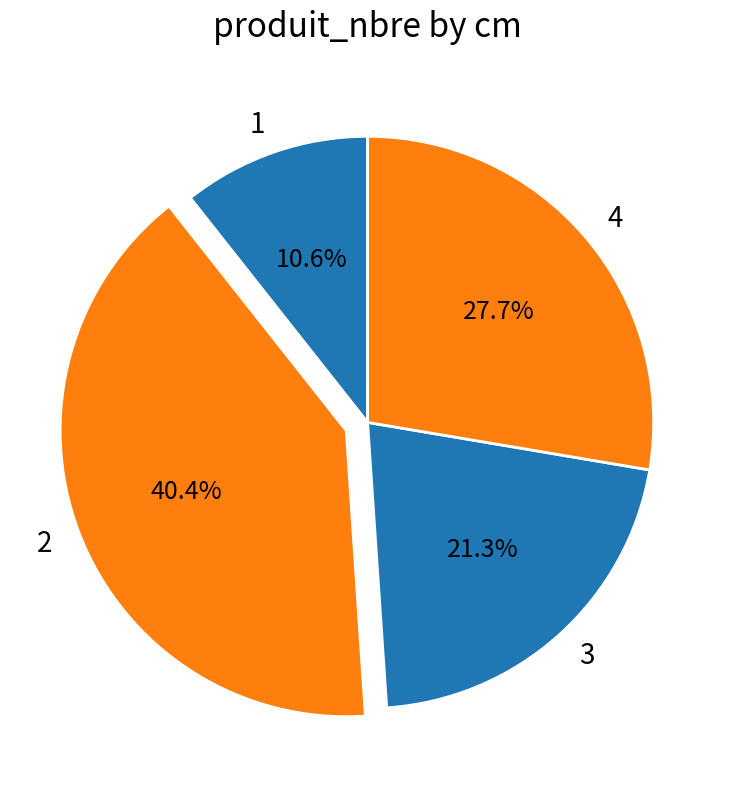

To the nearest percent, what is the combined percentage of 2 and 4?

68%